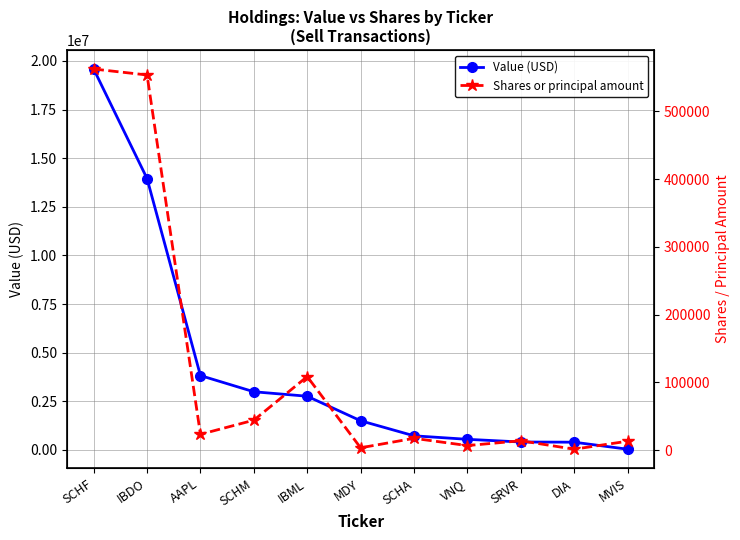

The value of Shares or principal amount at VNQ is 10044. True or false?

False